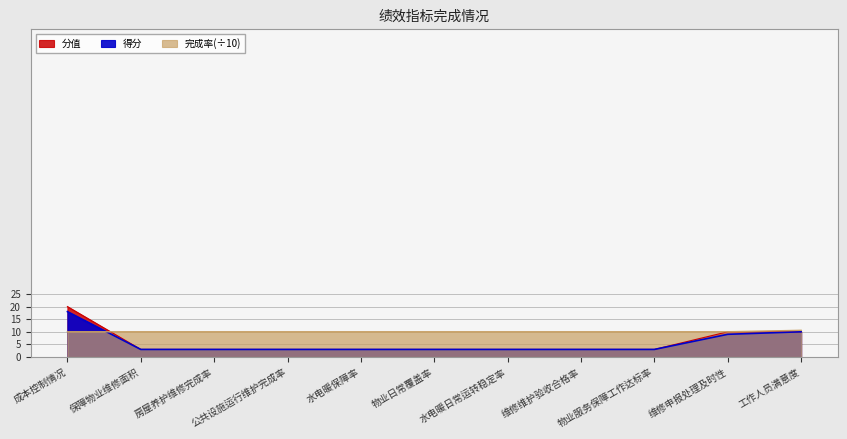

What position from the left is 房屋养护维修完成率?

3